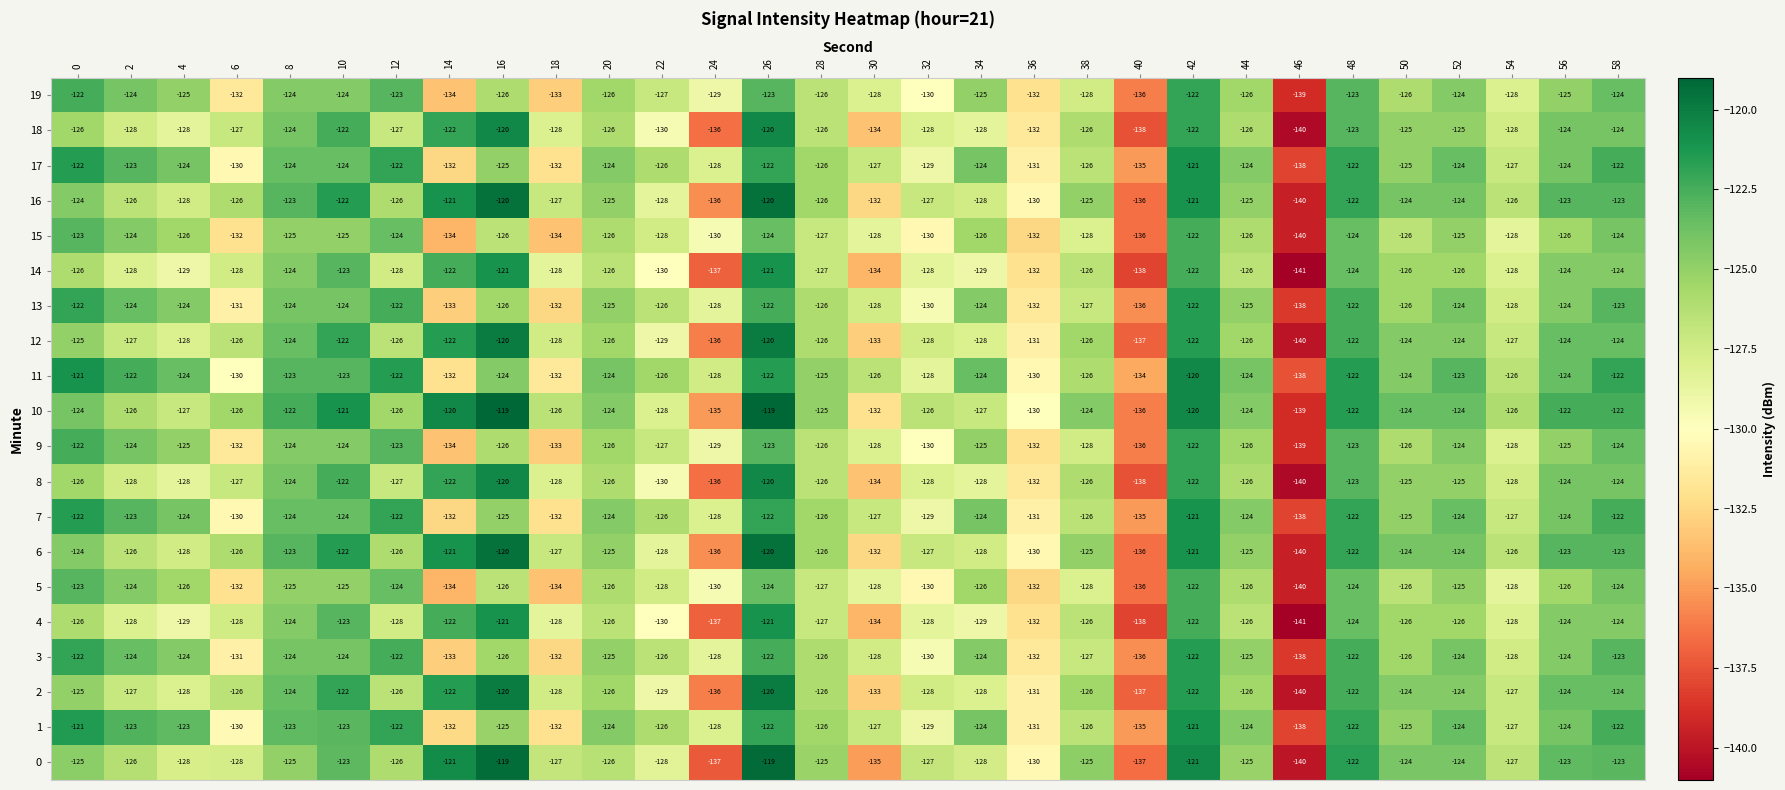

Which series has the widest spread of values?

0